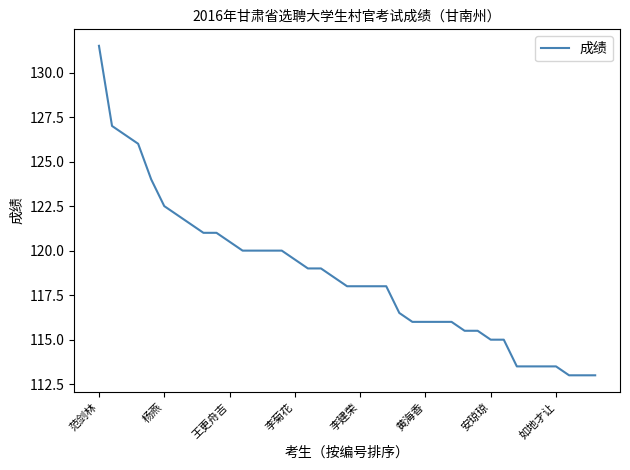

What is the smallest value displayed?

113.0